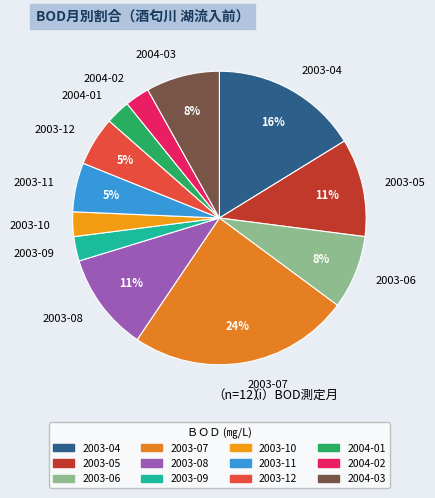

How many segments does this pie chart have?

12